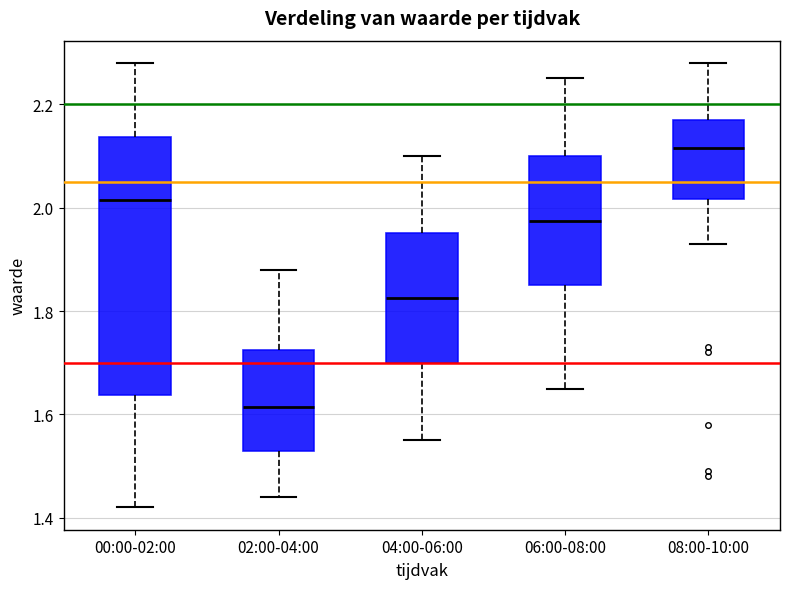

Where does the median line of the box for 02:00-04:00 sit on the y-axis? The values are not printed on the chart, so give them approximately, as read against the axis.

1.62